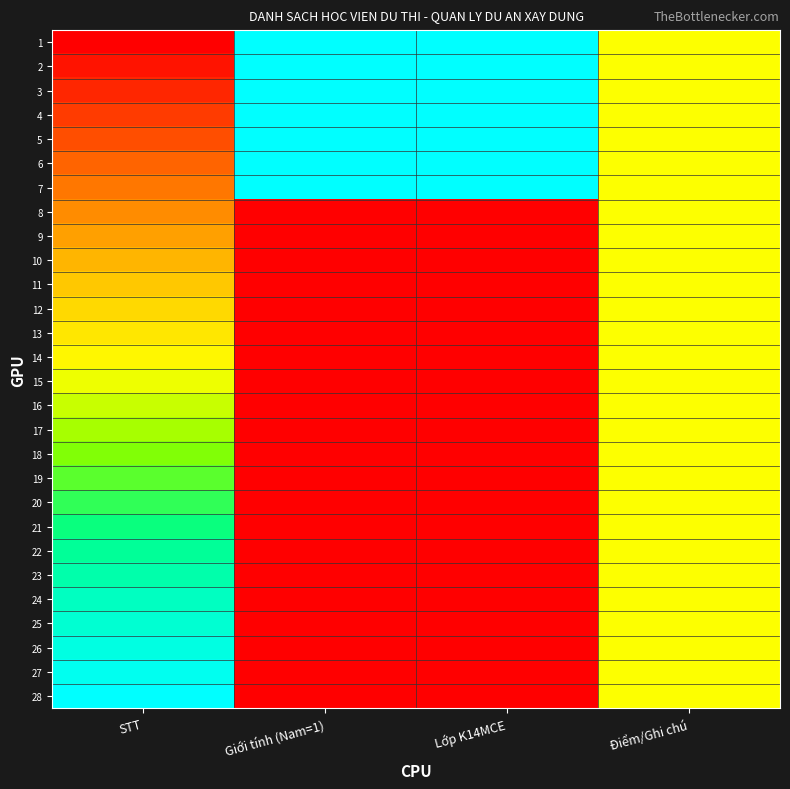

At which category is the sum across all series the highest?

STT